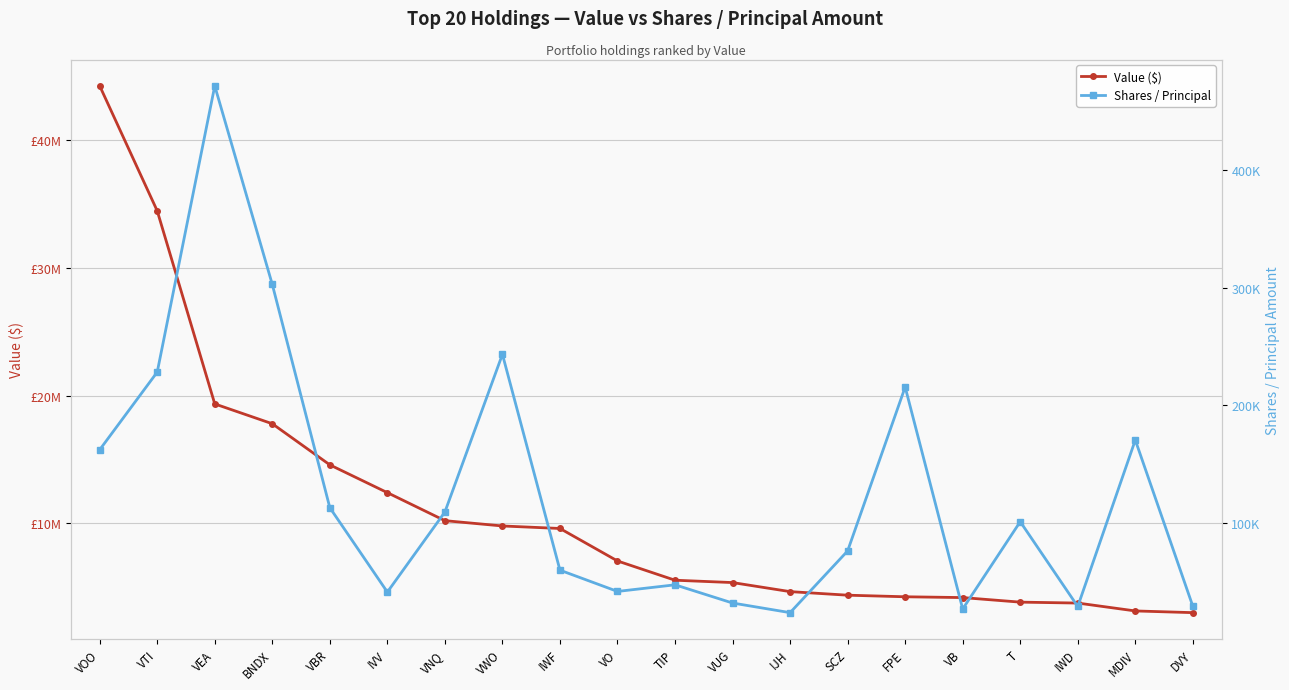

How many interior local valleys does the Shares / Principal series have?

5